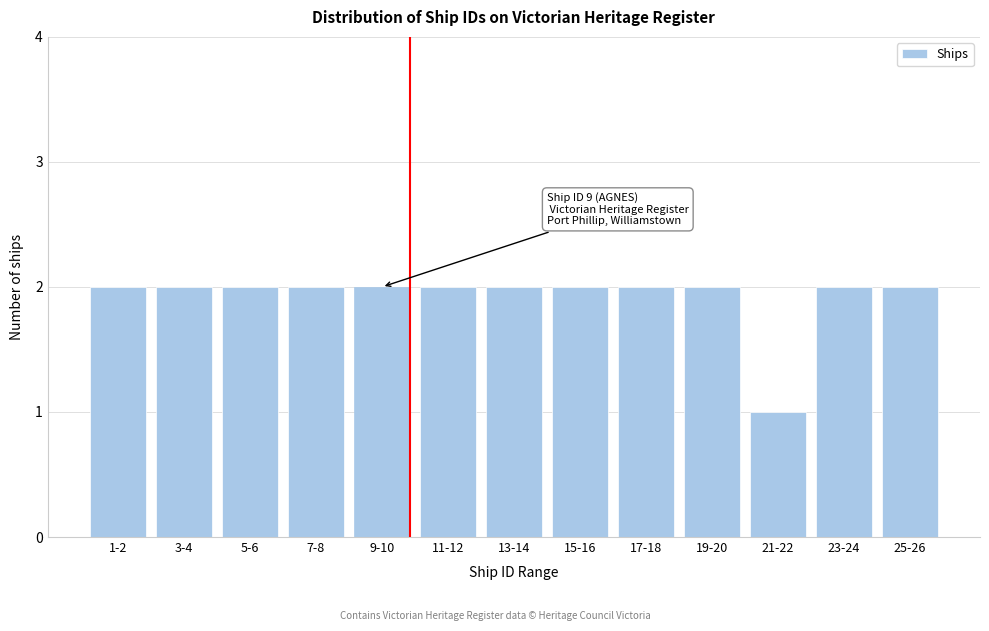

Reading left to right, what are all the values shown in this chart?

2	2	2	2	2	2	2	2	2	2	1	2	2